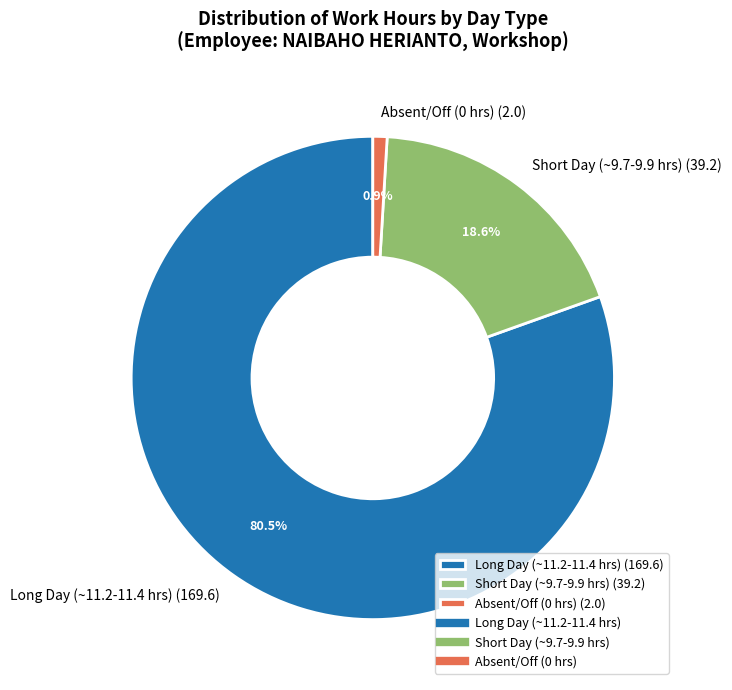

Count the number of slices in the pie.

3